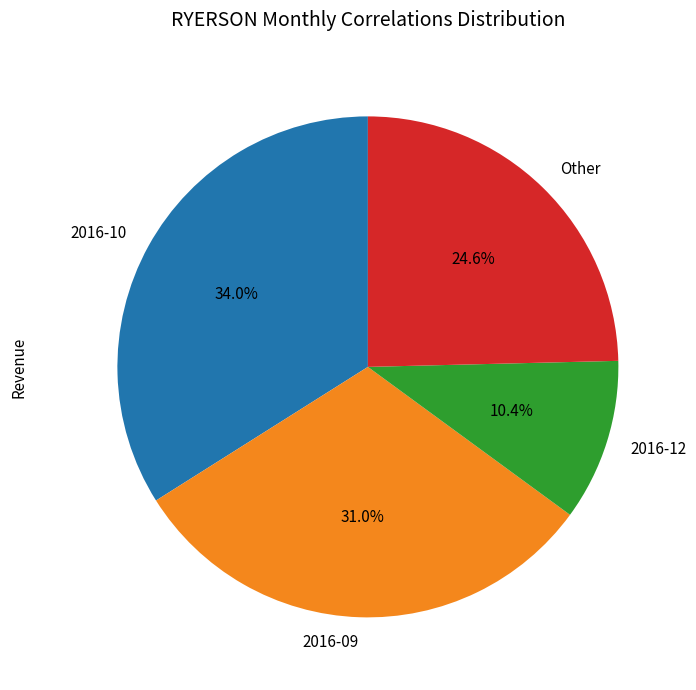

How many slices are in this pie chart?

4